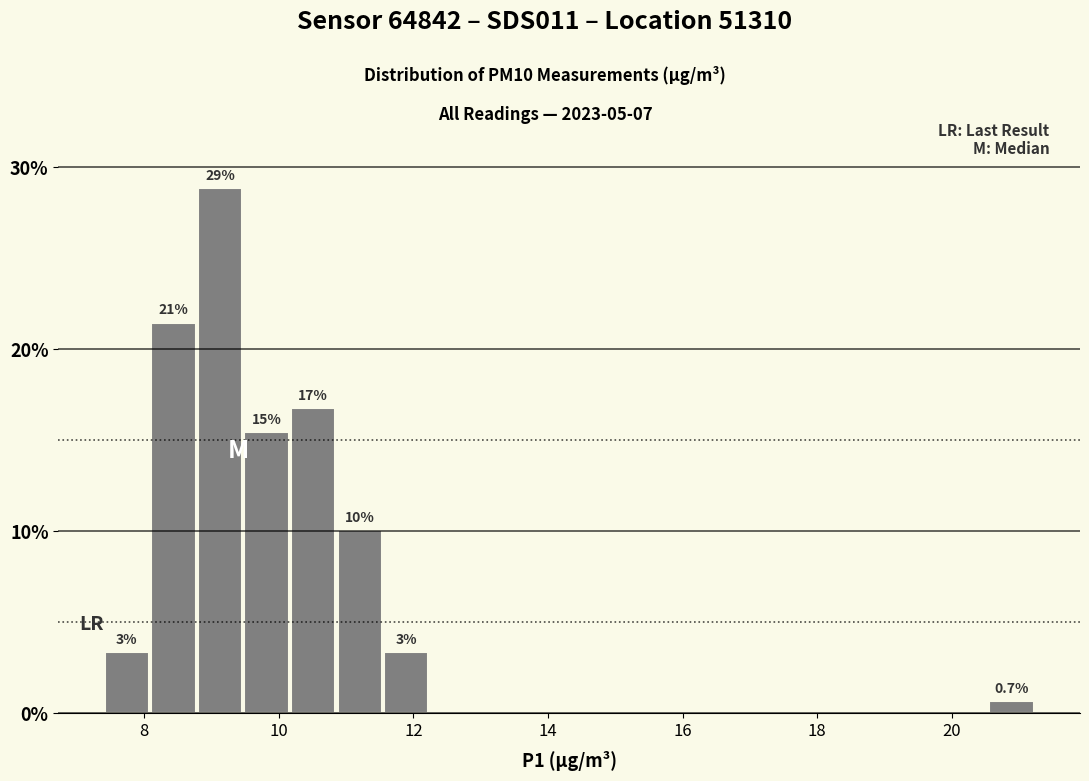

Read against the x-axis, roughly where is the centre of the tallest bar?

9.2